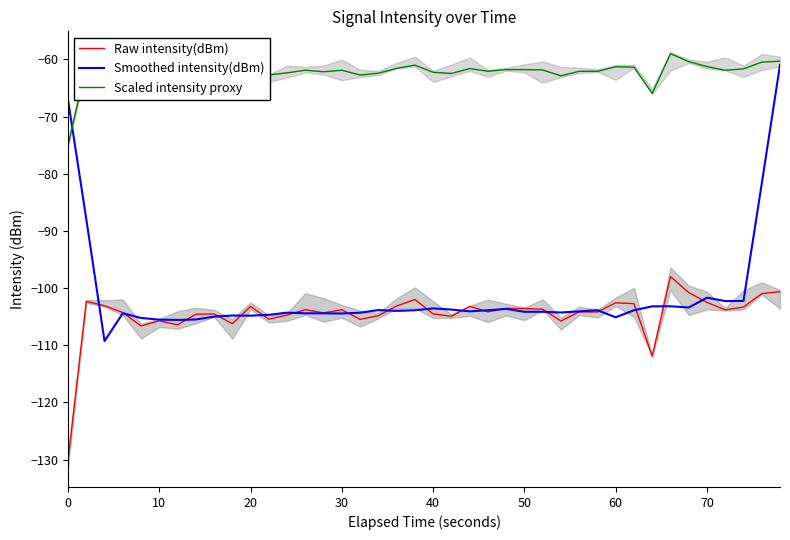

Read the Scaled intensity proxy value at 70.

-61.3